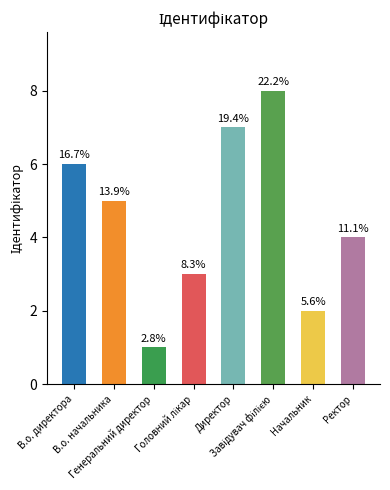

What is the label of the 7th bar from the left?

Начальник